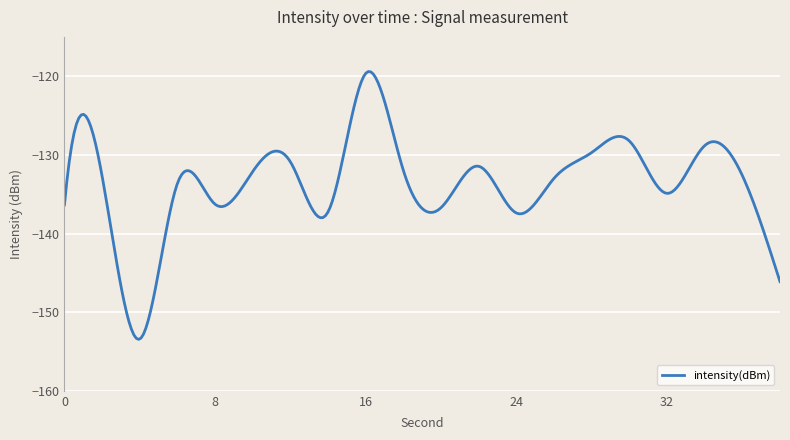

Count the number of data series in this chart.

1